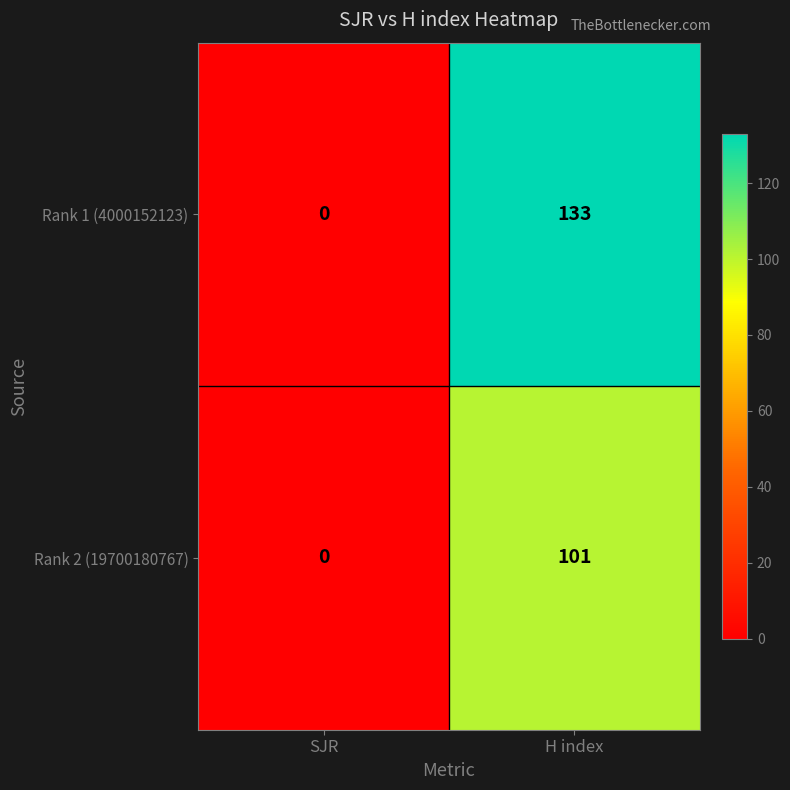

At how many categories does at least one series exceed 15?

1